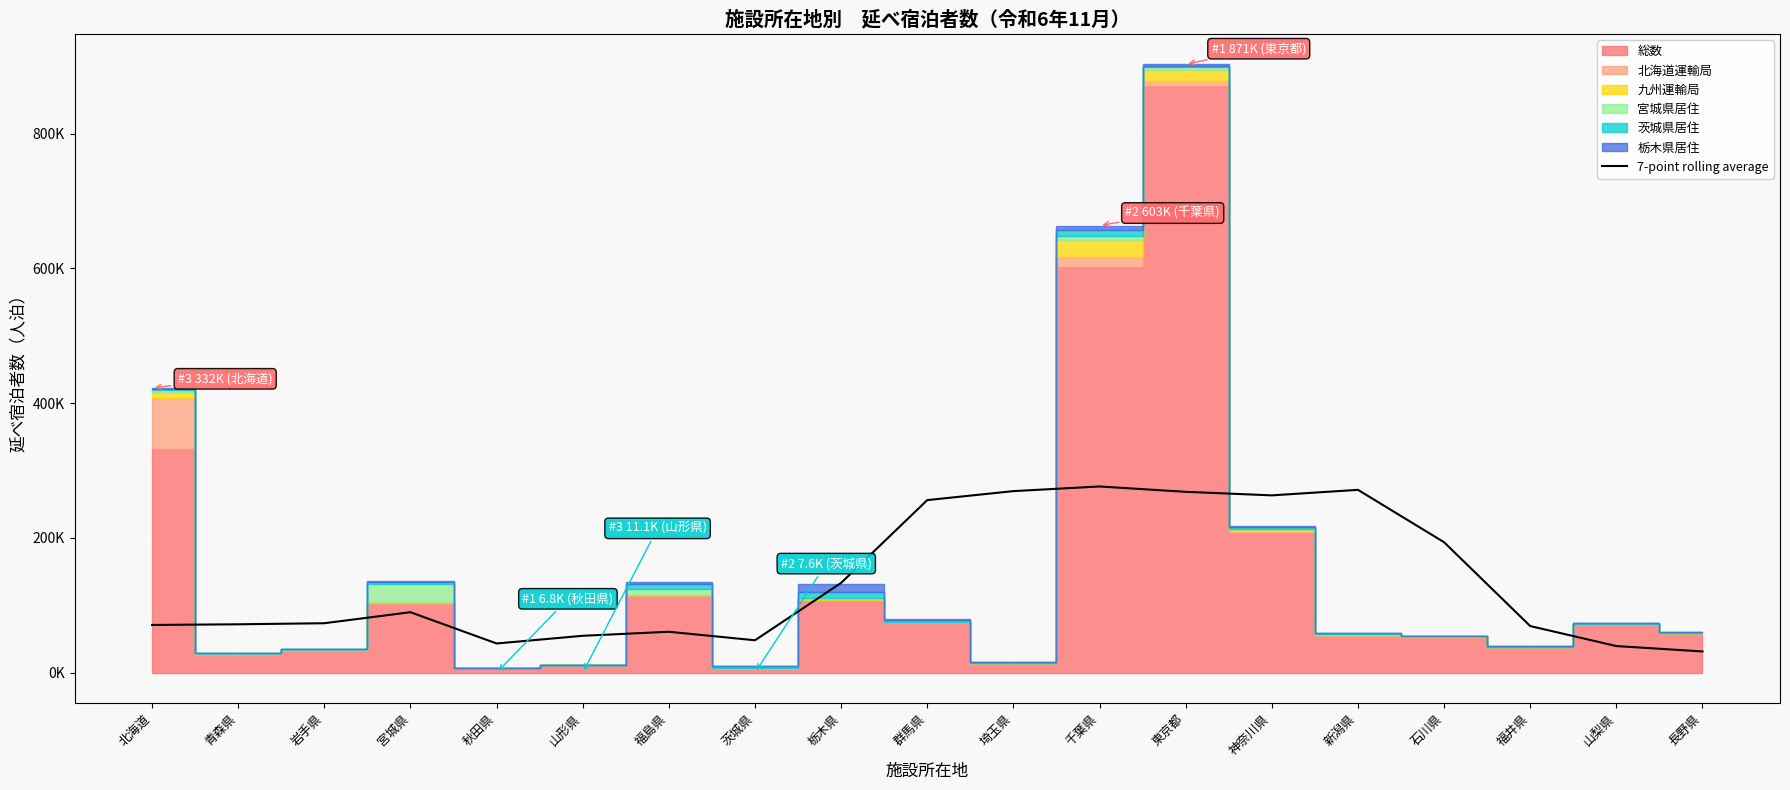

True or false: the data shows 106489.2 at 北海道.

False